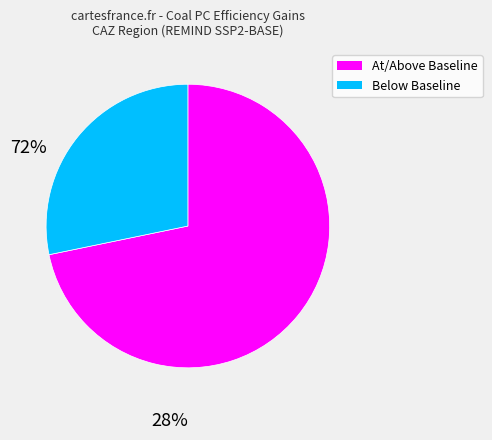

Does any single category account for the majority?

Yes